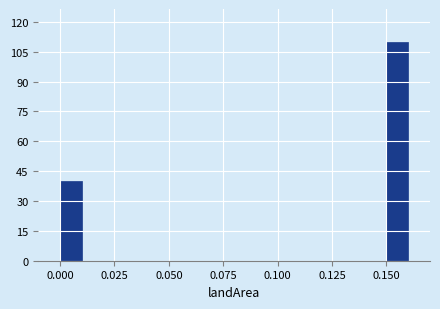

Around what value on the x-axis is the tallest bar? Give the approximate position of its centre, as read against the axis.

0.155